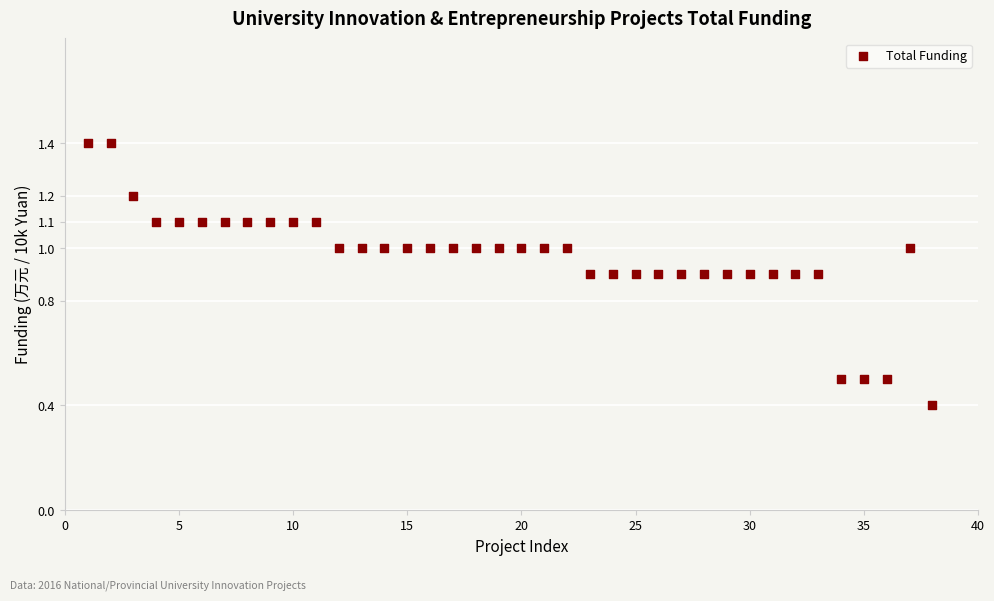

What Y value in the scatter plot is closest to 0?

0.4